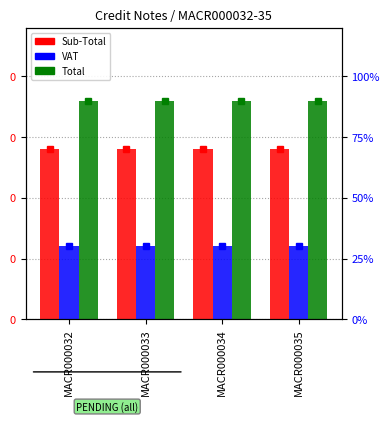

List the series in order of their overall mean, highest first.

Total, Sub-Total, VAT